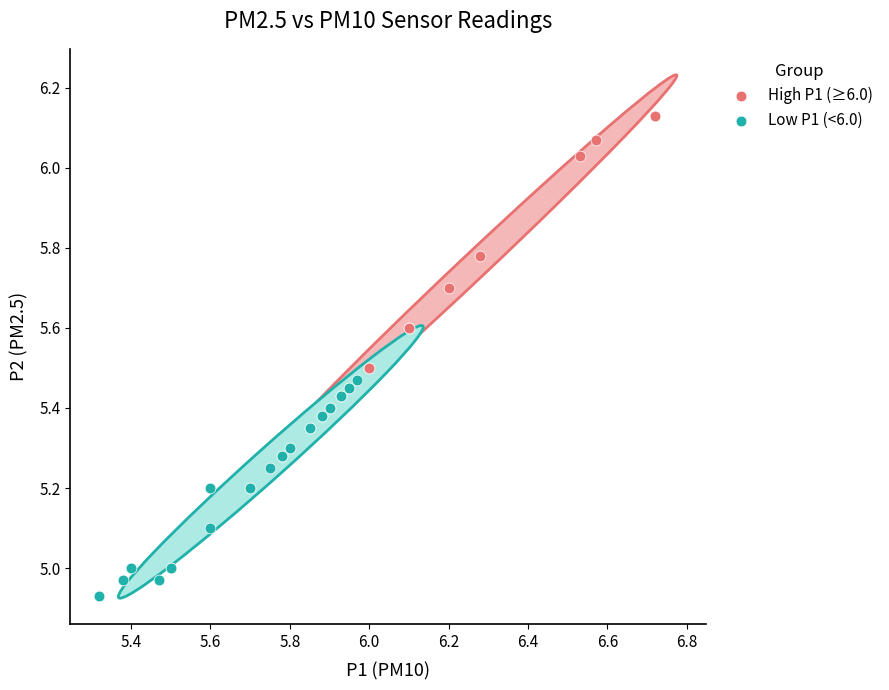

Which series has the largest Y range (max minus min)?

High P1 (≥6.0)